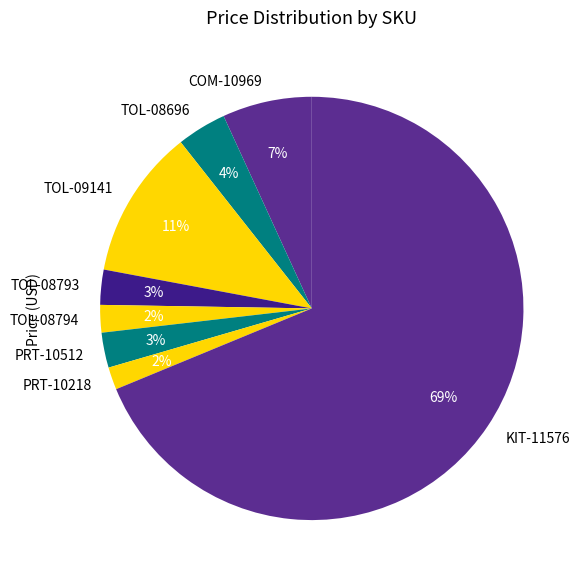

Does PRT-10512 account for over 50% of the chart?

No